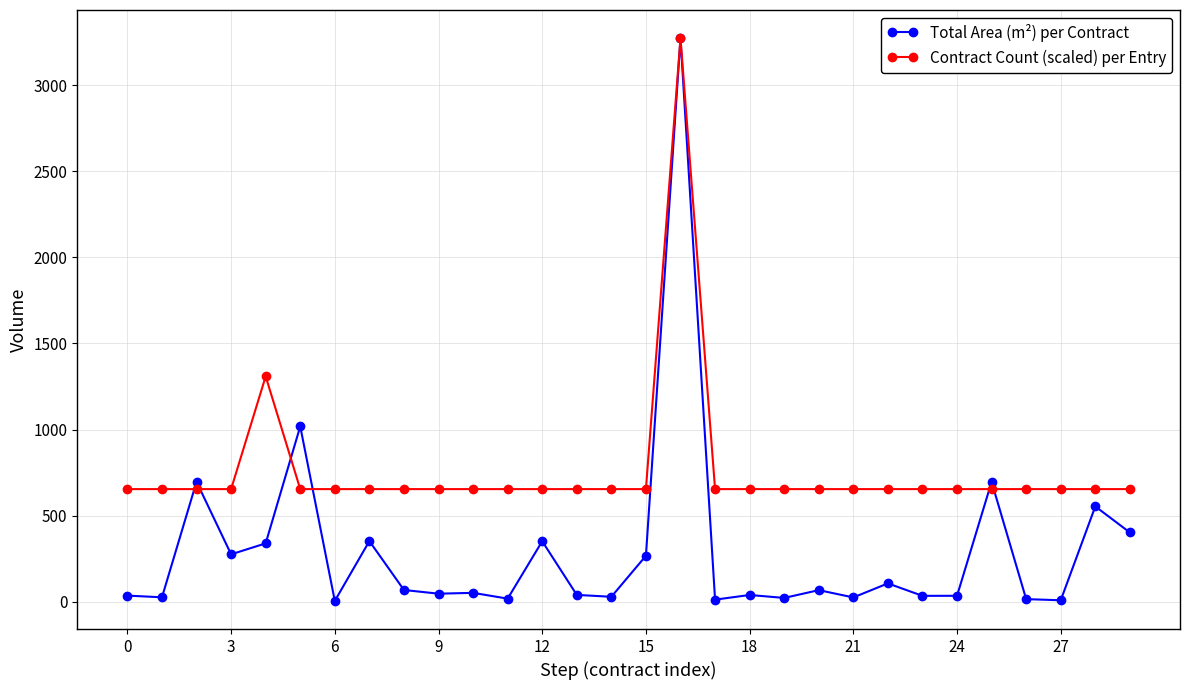

At how many categories does at least one series exceed 3204?

1